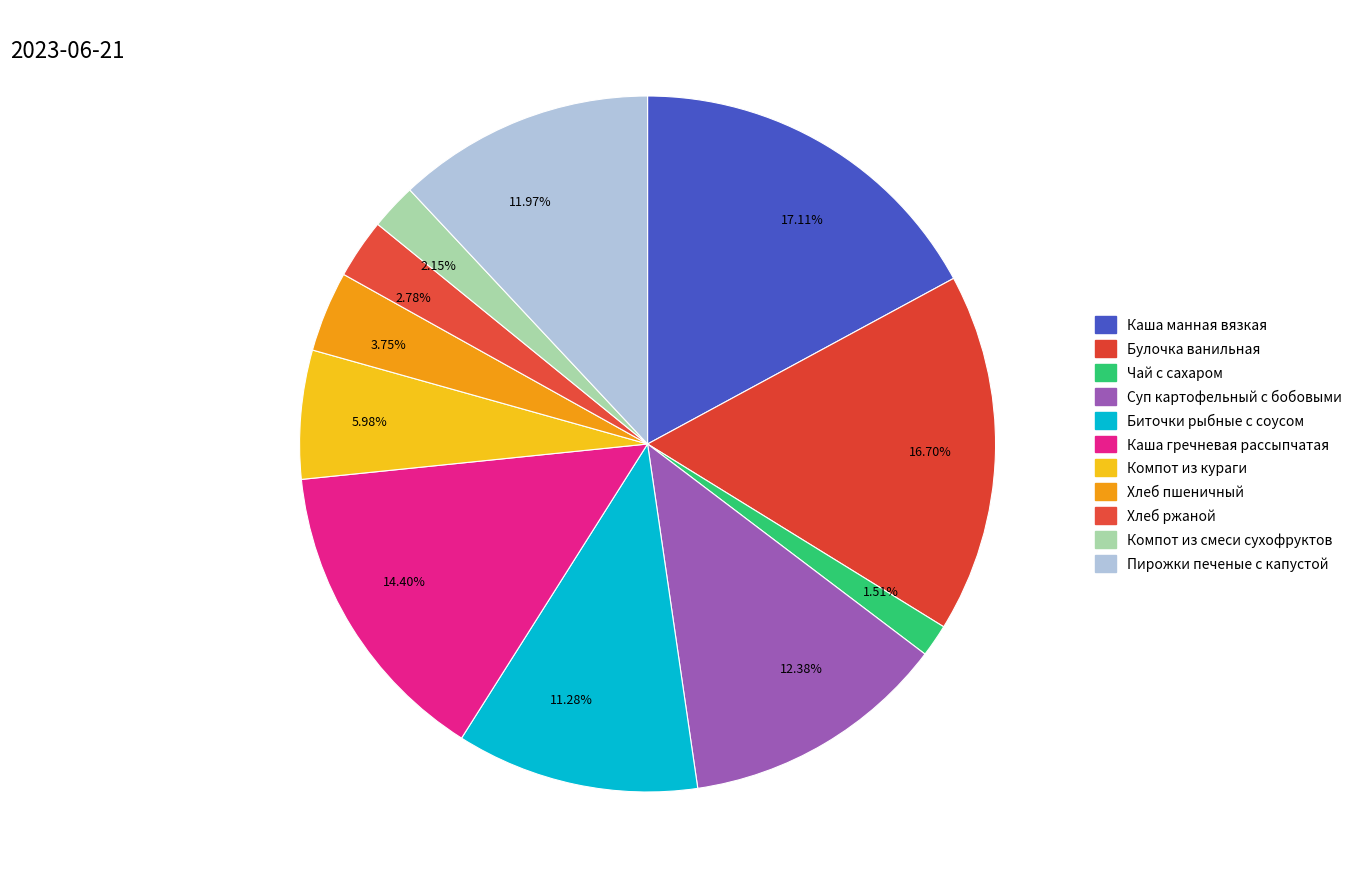

Does any single category account for the majority?

No